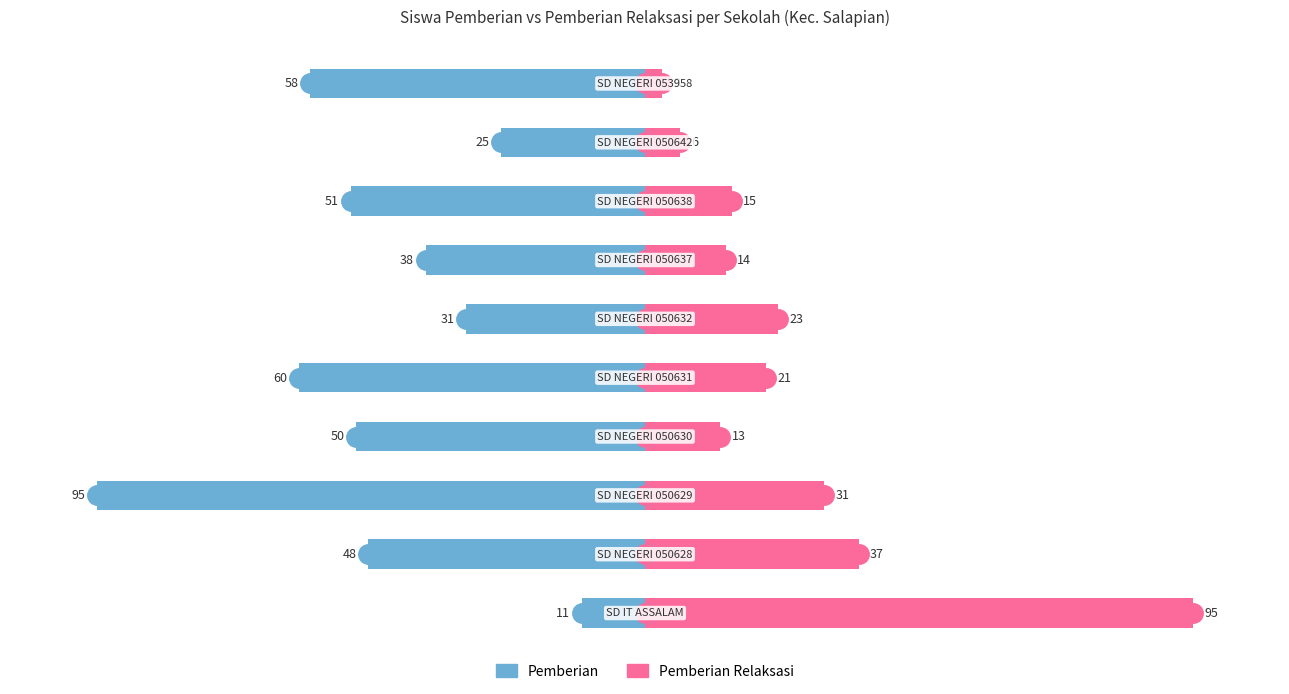

What is the difference between the highest and lowest values at −100?

85